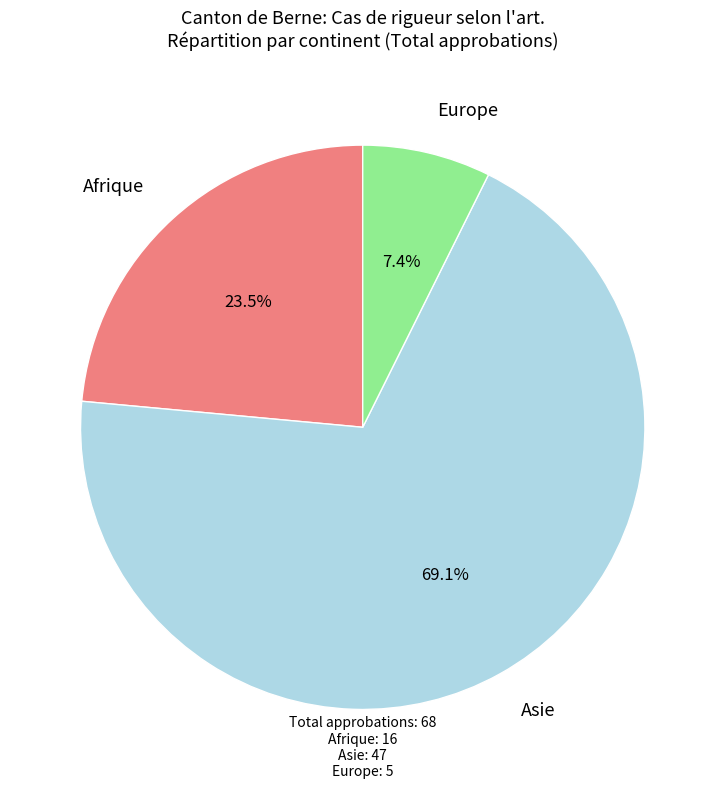

Is there any slice that represents more than half of the pie?

Yes